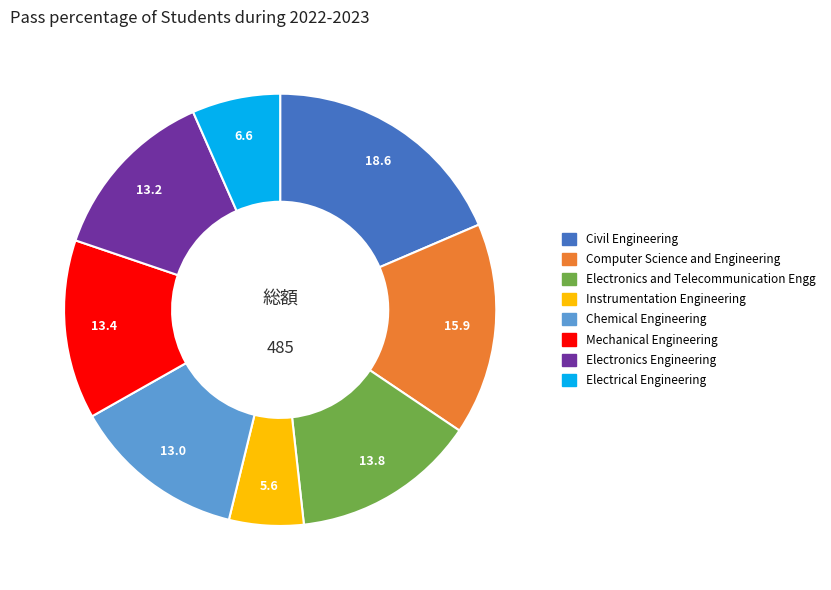

Which slice is the smallest?

Instrumentation Engineering